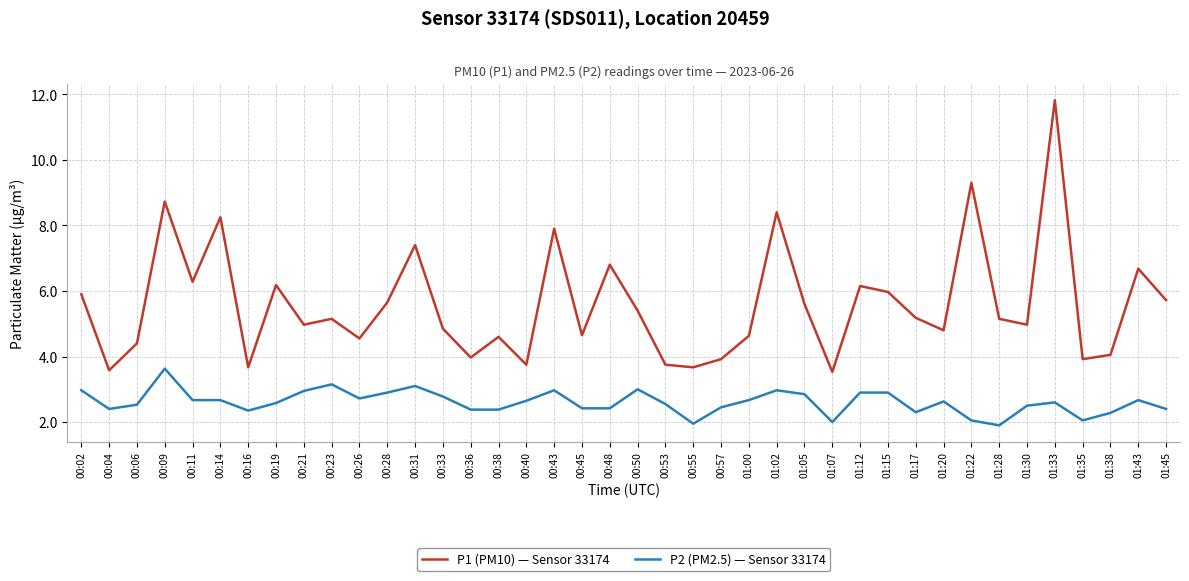

Between 00:04 and 00:48, which series saw the biggest shift?

P1 (PM10) — Sensor 33174